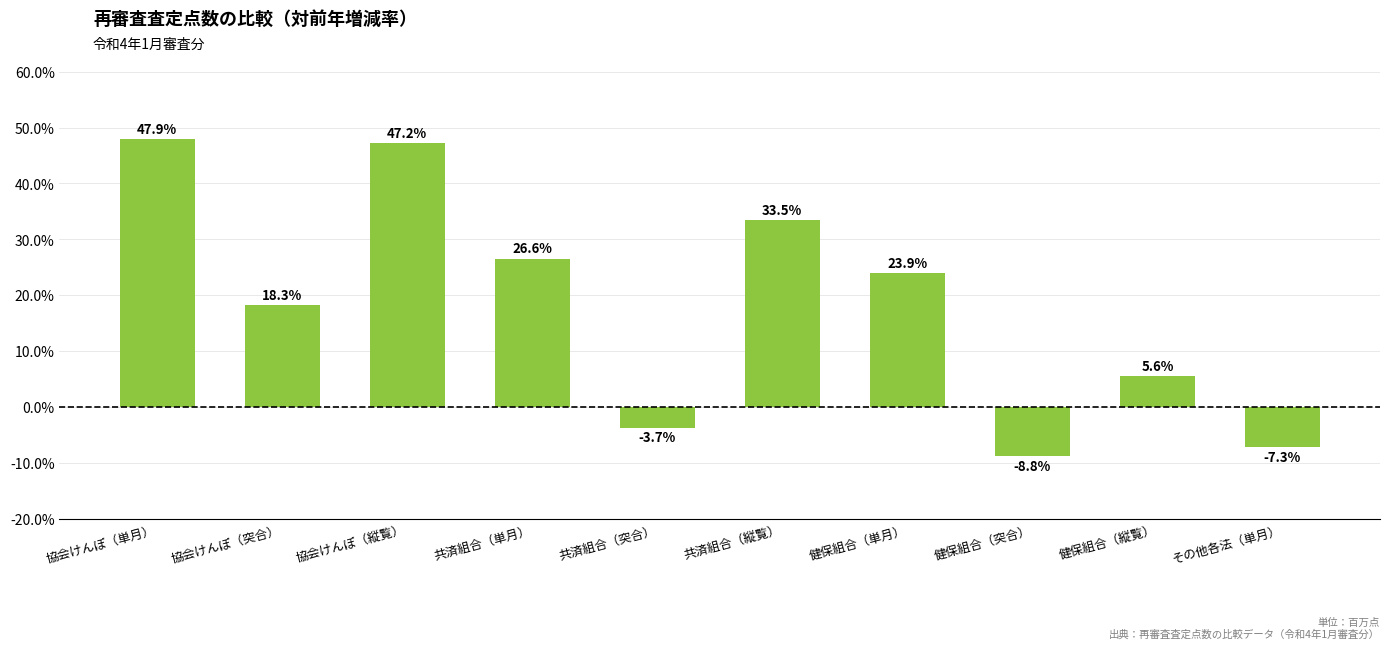

Where is the data nearest to the value 19?

協会けんぽ（突合）